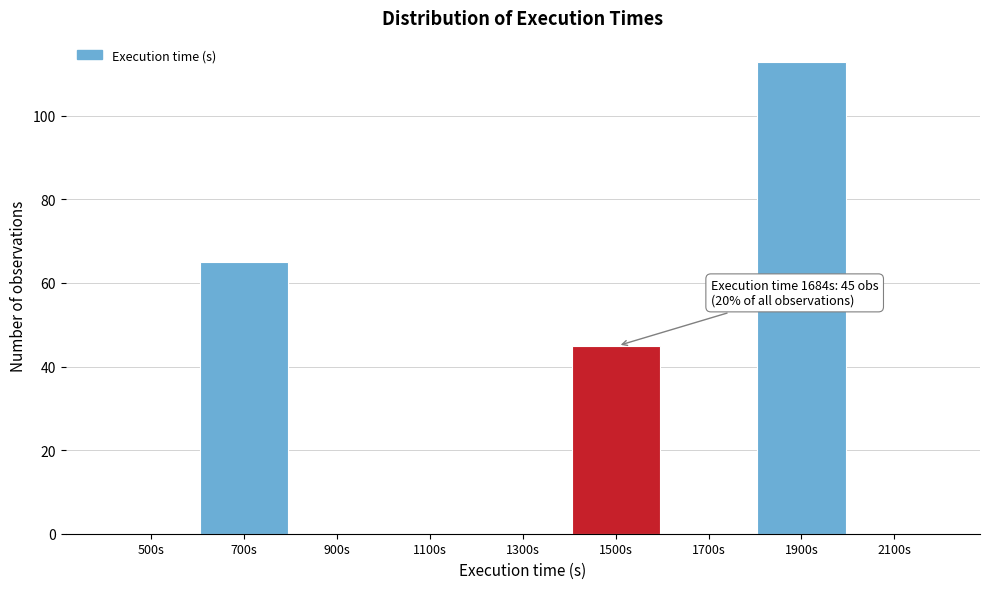

Reading left to right, list all the values displayed in this chart.

500s=0	700s=65	900s=0	1100s=0	1300s=0	1500s=45	1700s=0	1900s=113	2100s=0